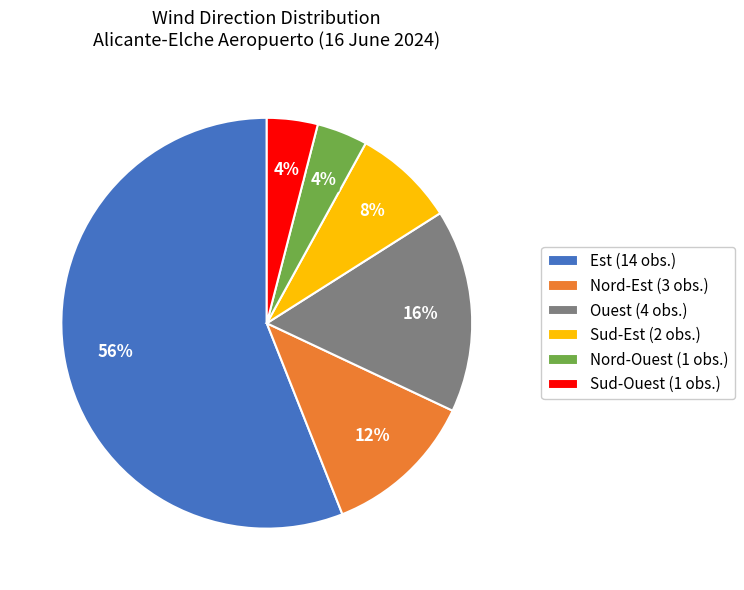

The Ouest slice represents 11% of the pie. True or false?

False